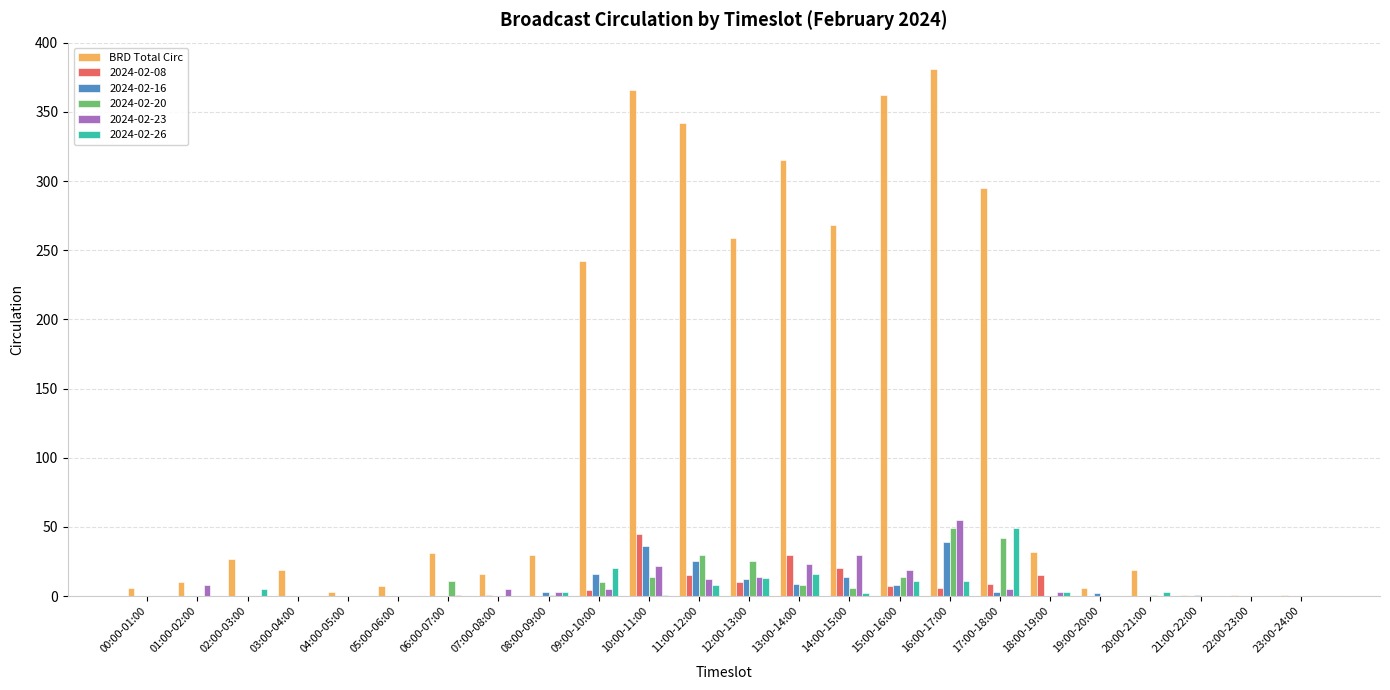

Which series changed the most between 08:00-09:00 and 10:00-11:00?

BRD Total Circ